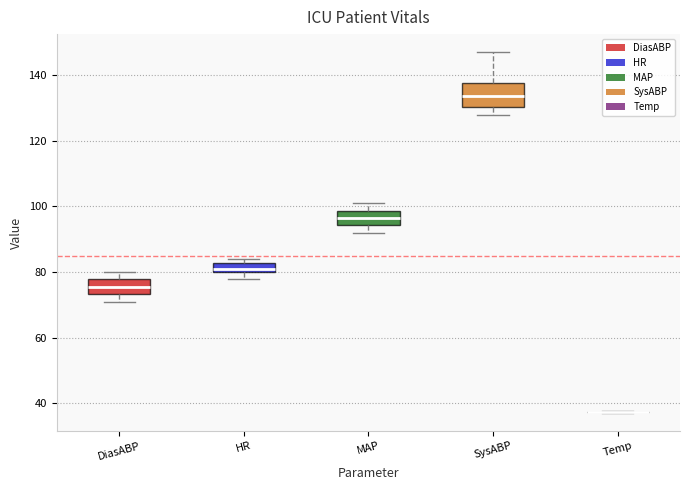

Comparing the boxes themselves (not the whiskers), which one is the tallest?

SysABP